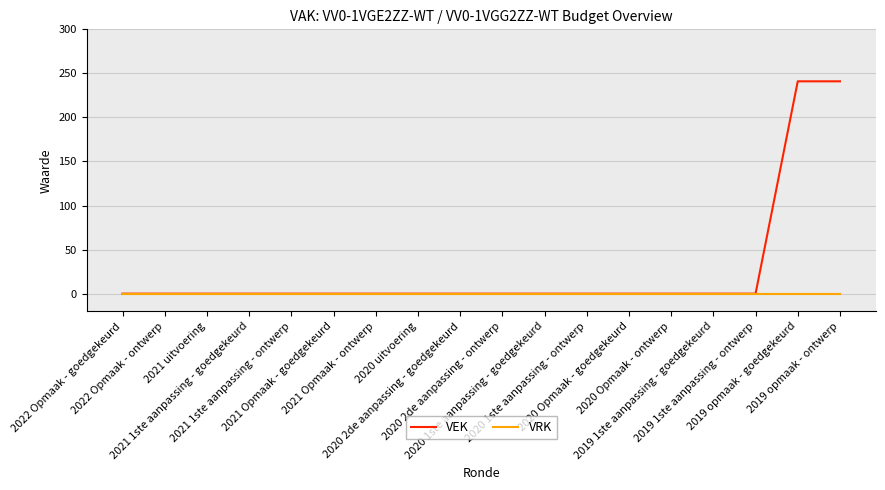

What are all the series names shown in the legend?

VEK, VRK